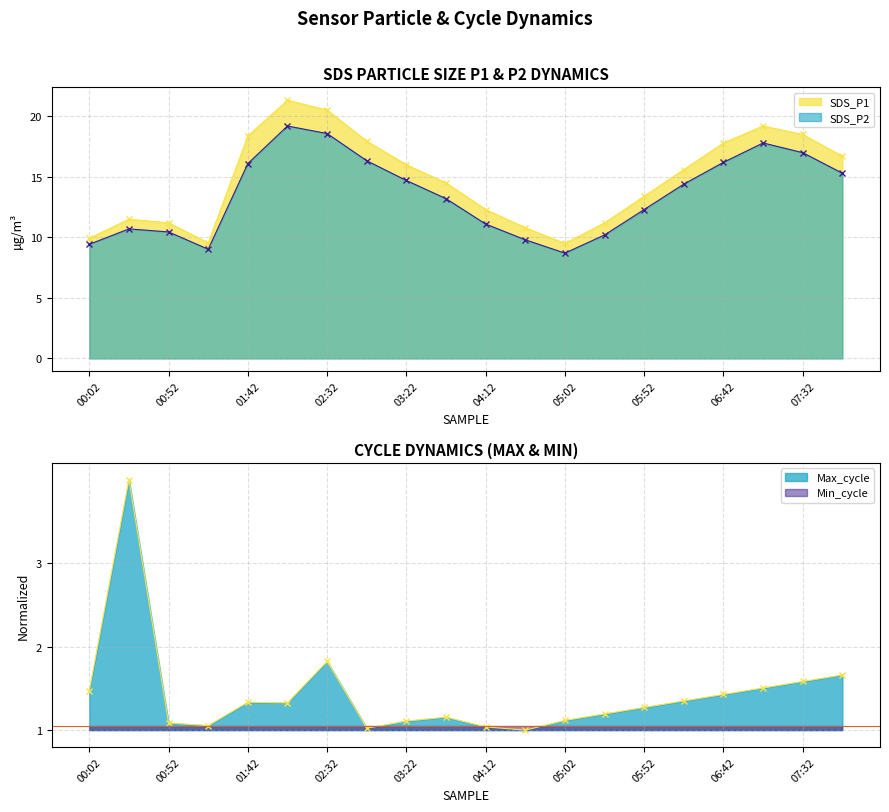

At which category does SDS_P2 reach its first local valley?

01:17